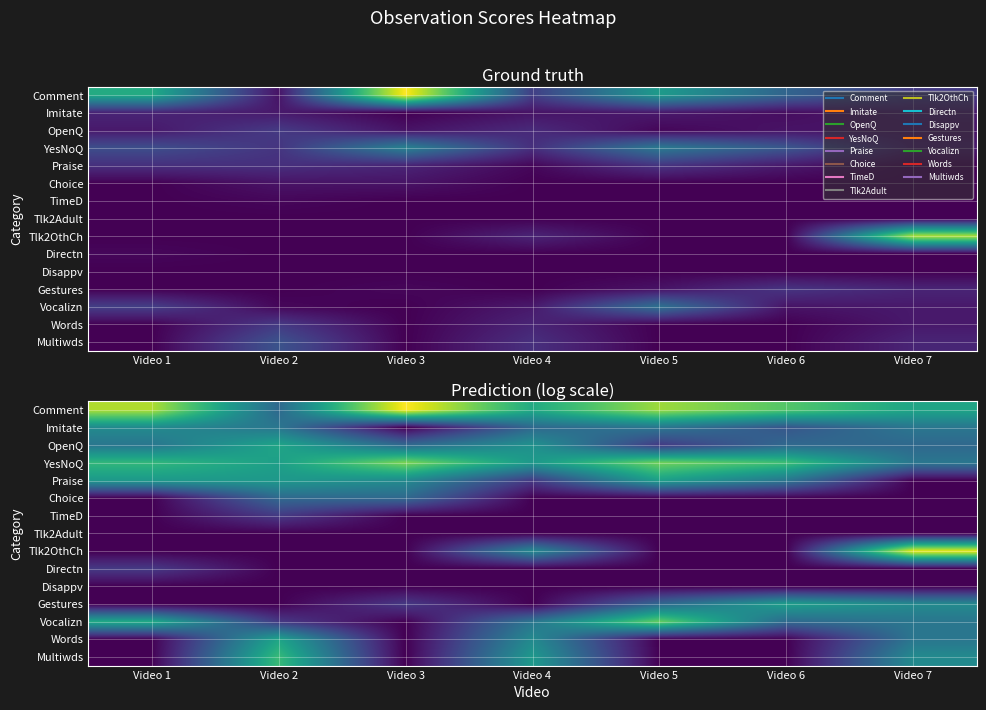

What is the difference between the maximum and second lowest values in the Praise series?

1.6